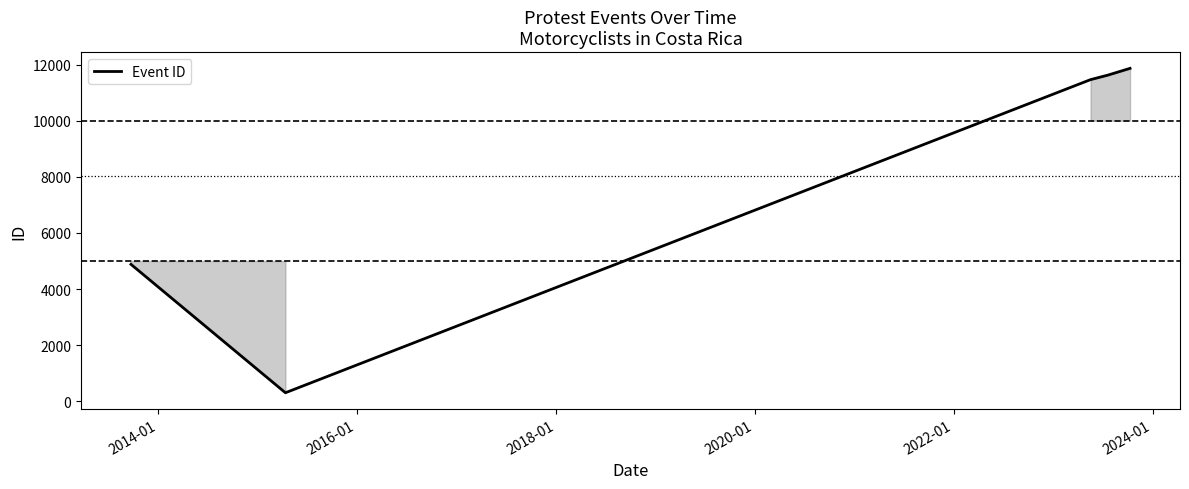

What is the maximum value shown in the chart?

11866